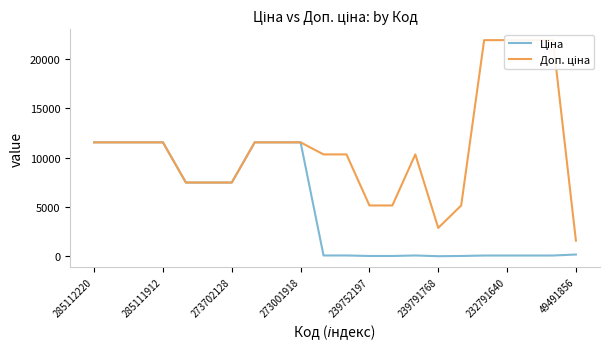

How many lines are shown in the chart?

2